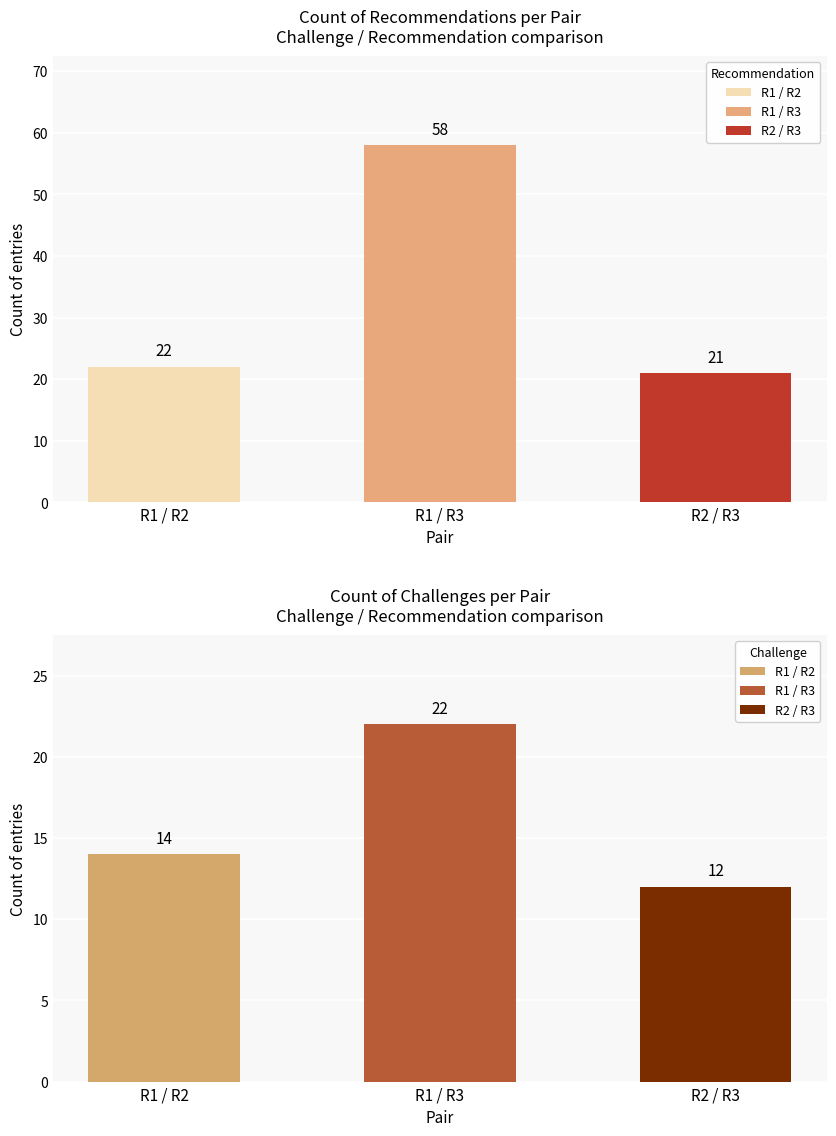

Where is recommendation nearest to the value 39?

R1 / R2